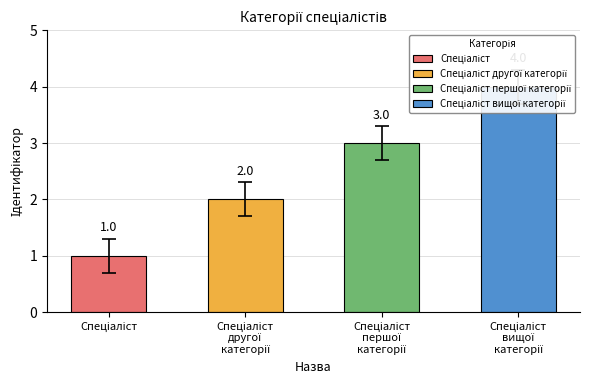

Reading right to left, transcribe all the data shown in this chart.

Спеціаліст вищої категорії=4	Спеціаліст першої категорії=3	Спеціаліст другої категорії=2	Спеціаліст=1